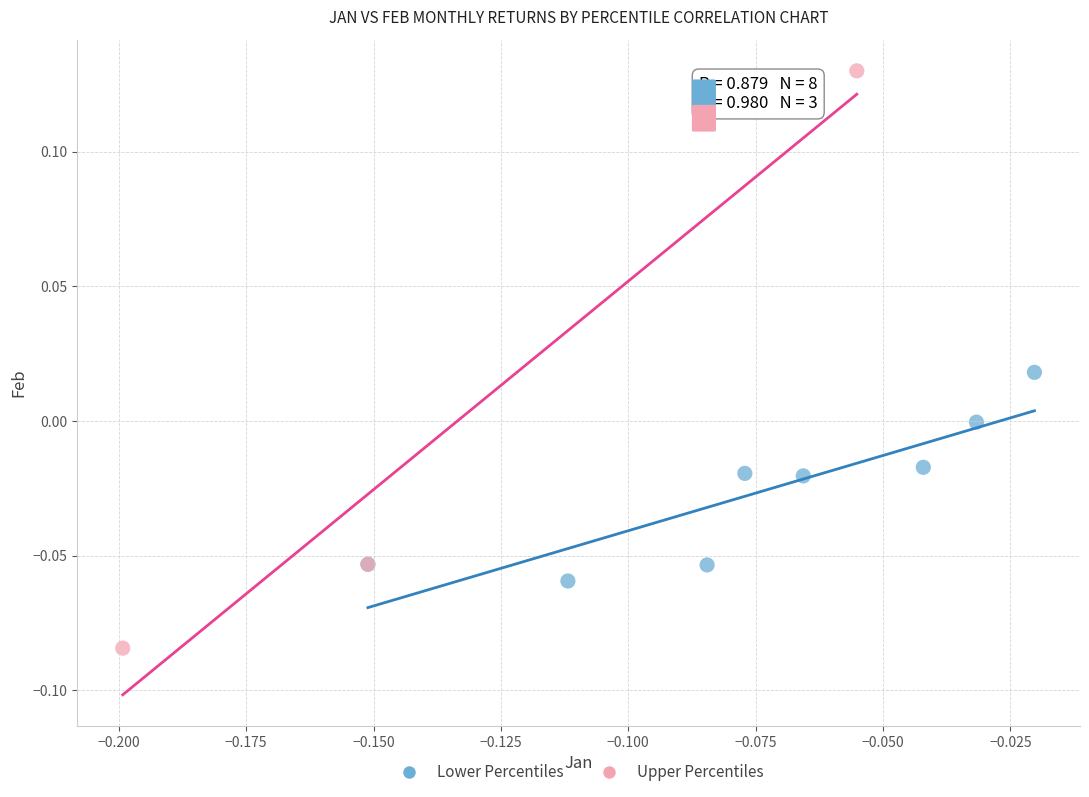

Which series reaches the maximum Y coordinate?

Upper Percentiles